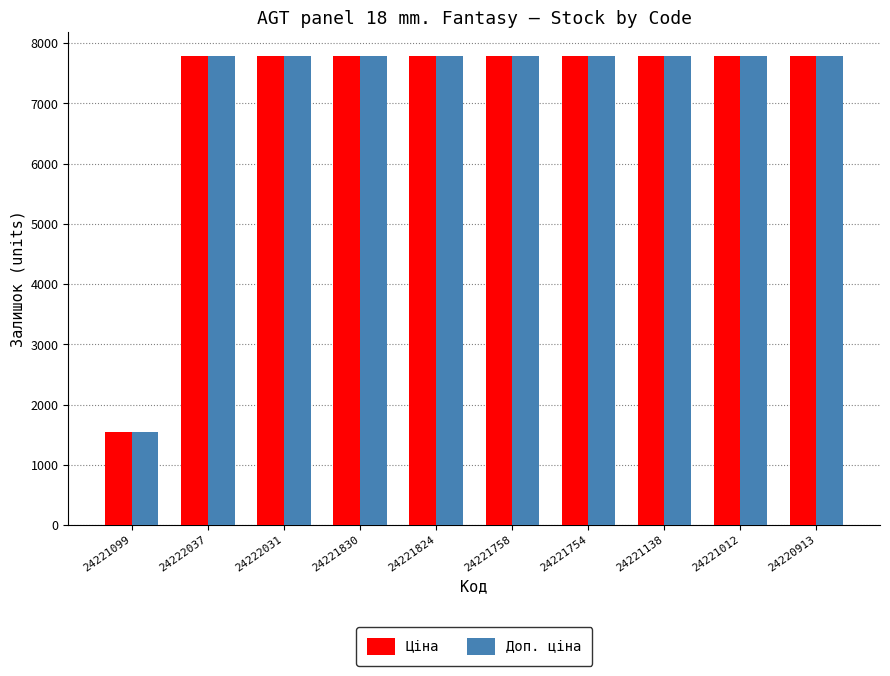

At which label does Ціна first exceed 7792?

24222037